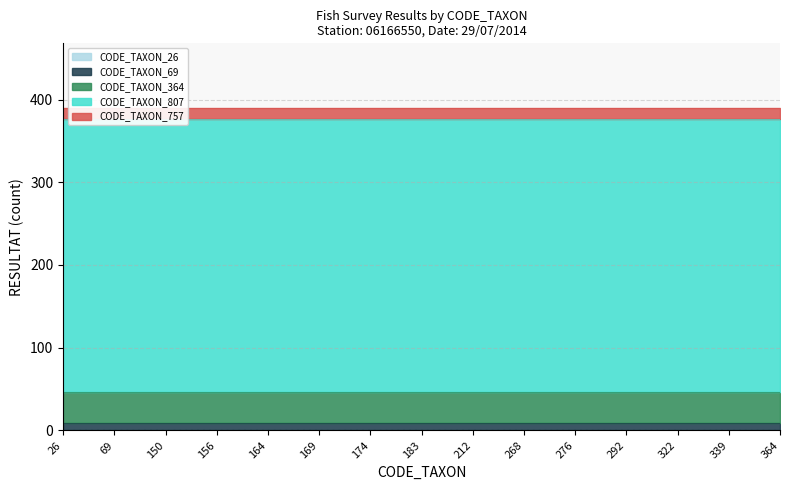

True or false: CODE_TAXON_807 and CODE_TAXON_26 intersect in this chart.

False